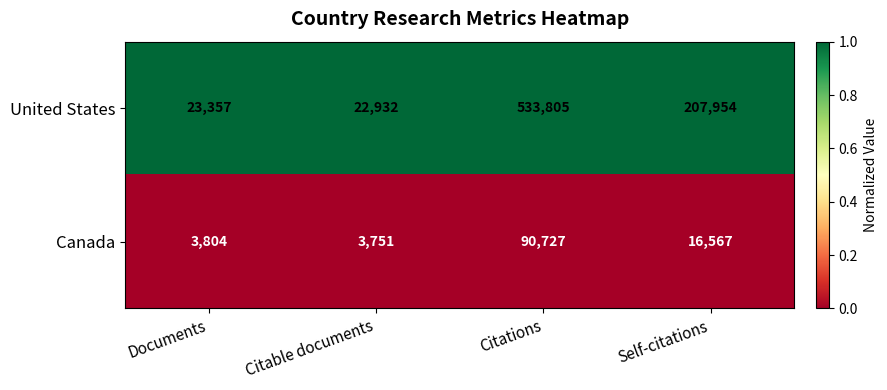

What is the spread (max minus min) of values at Self-citations?

191387